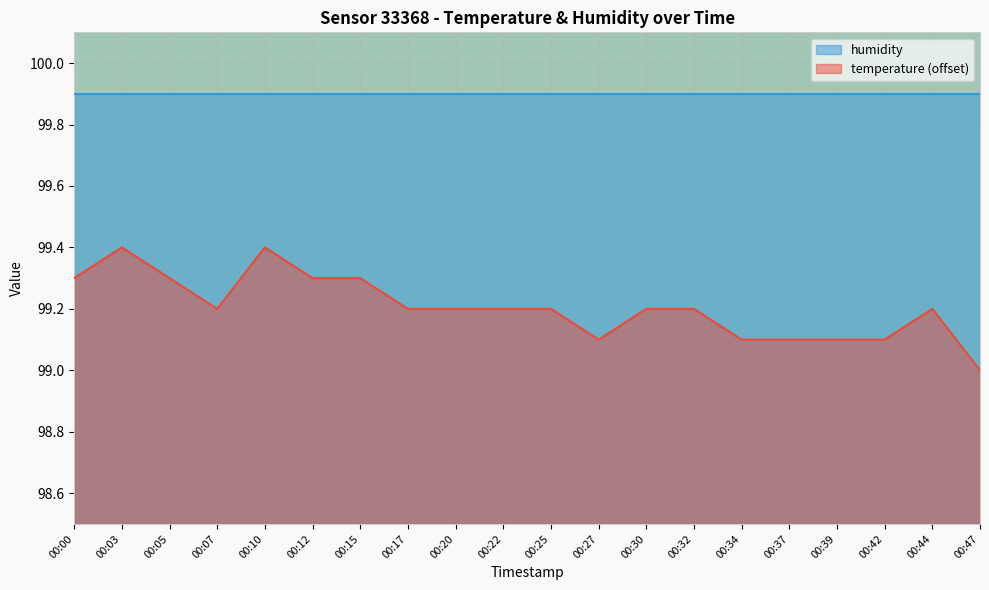

Which has a higher value, 00:07 or 00:44?

00:07